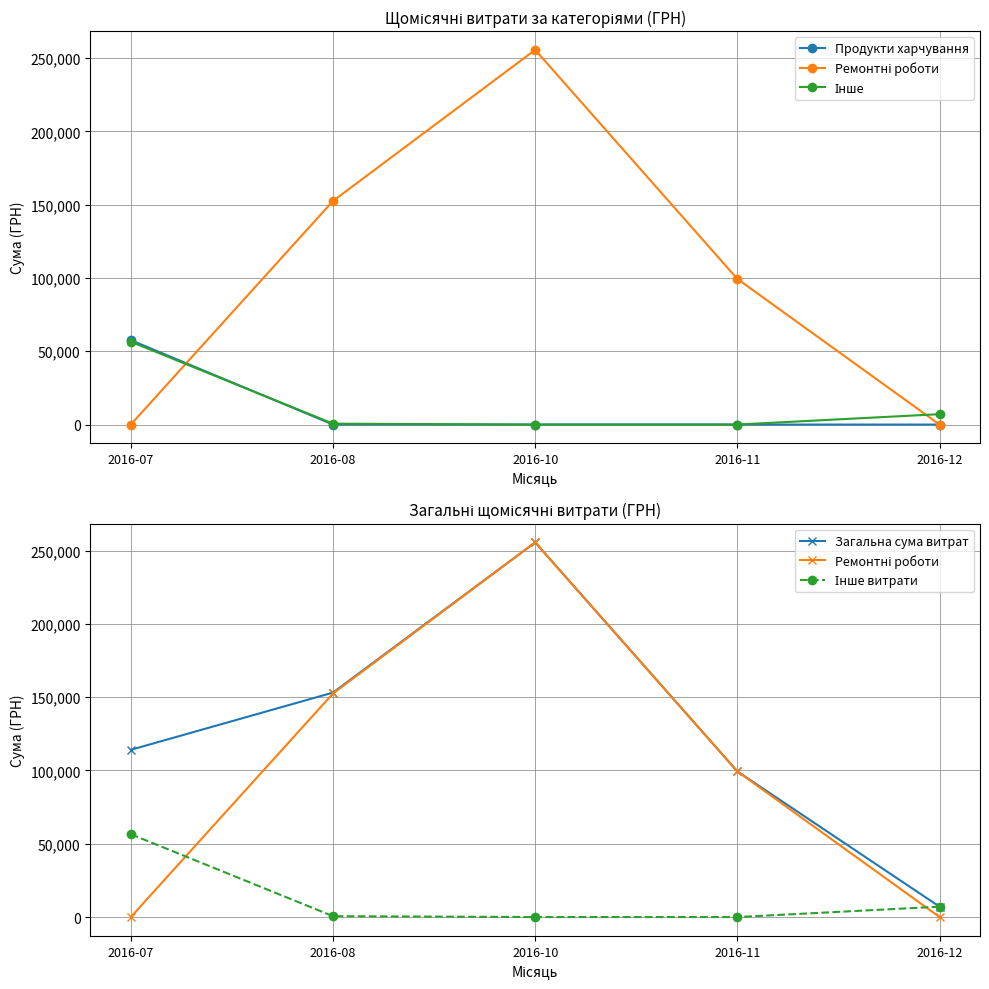

How many values in the Продукти харчування series exceed 0?

1